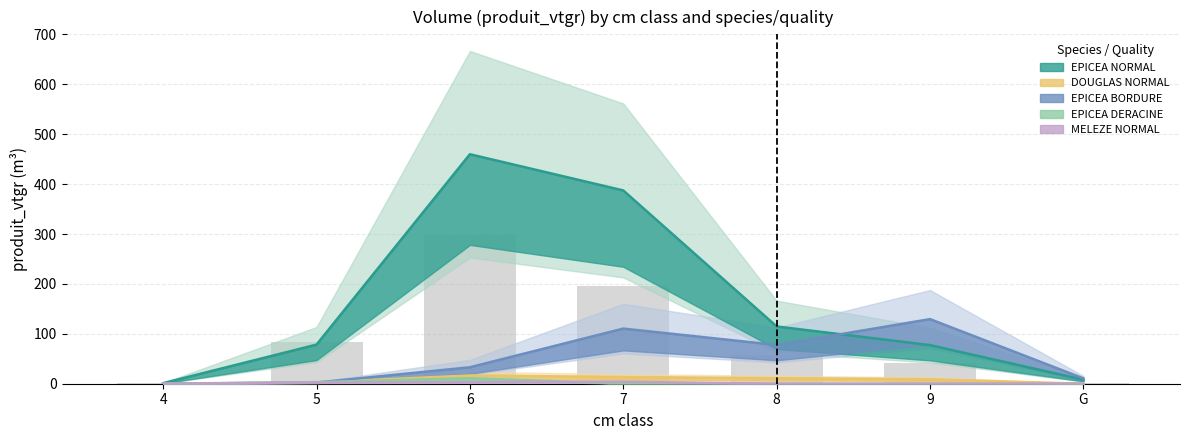

Count the number of categories in the chart.

7